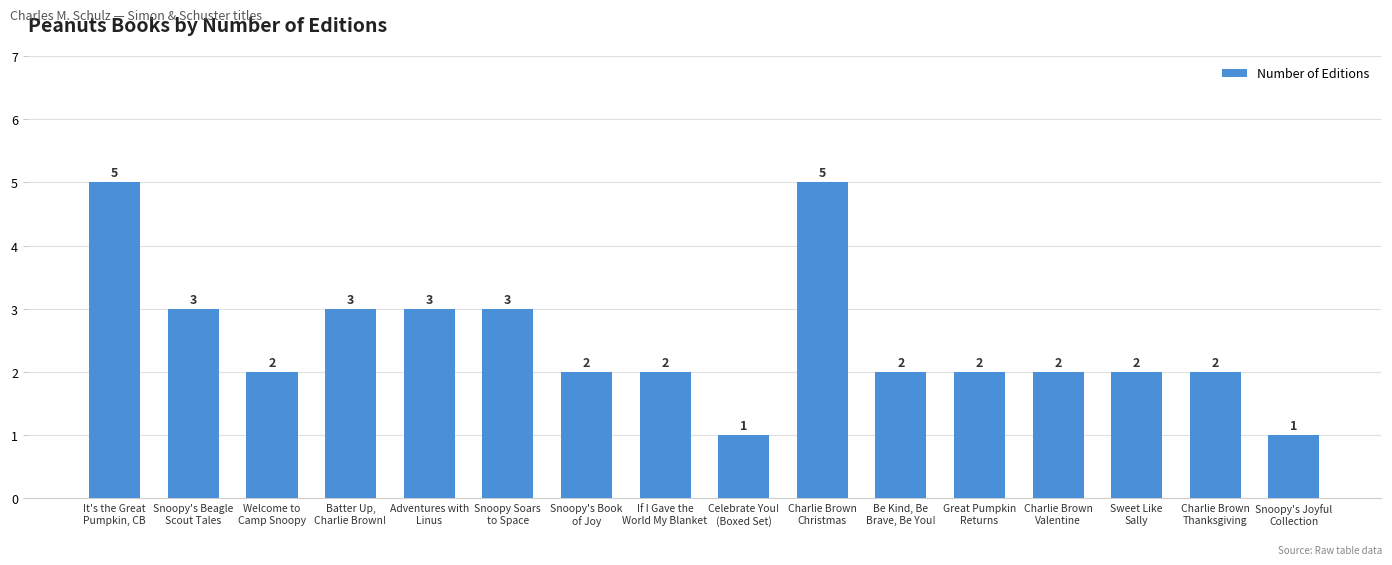

Are the bars grouped side by side (vs. stacked)?

No